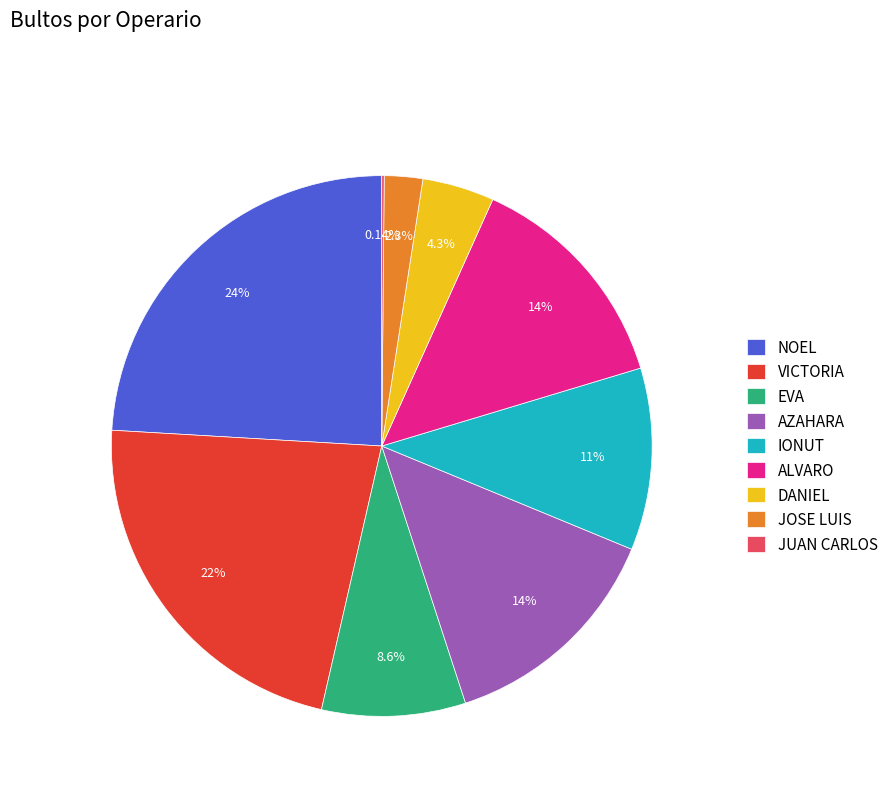

Which slice is the largest?

NOEL